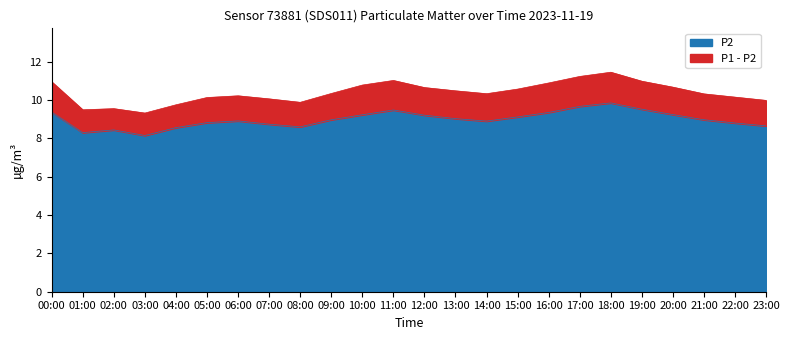

What is the total value across all series at 10:00?

10.8